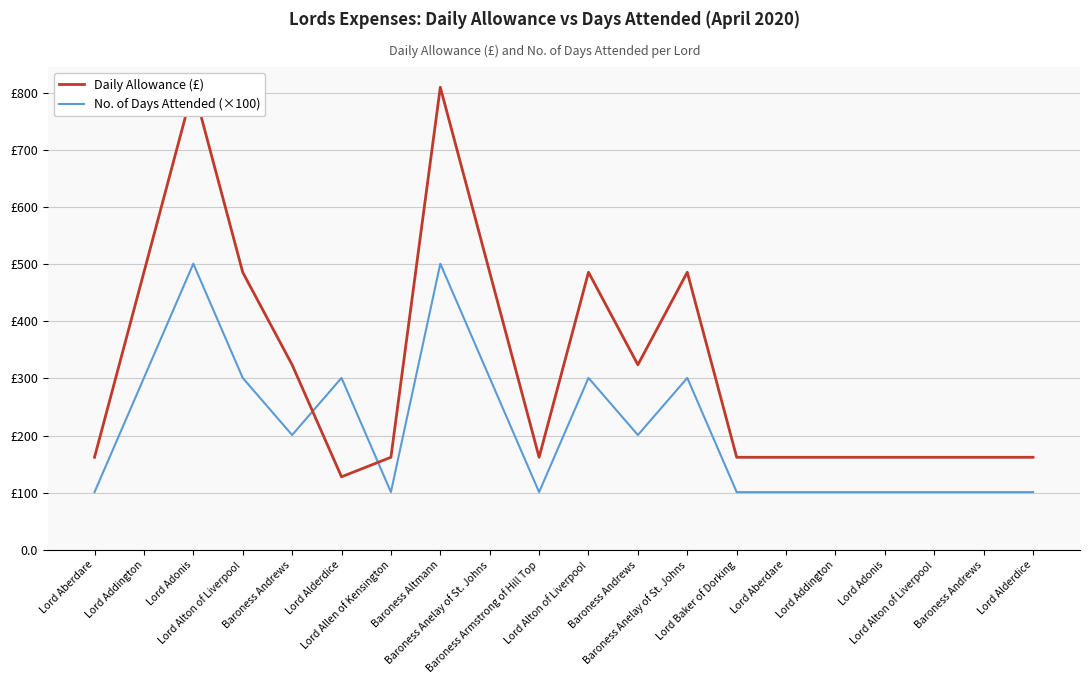

What is the approximate value of No. of Days Attended (×100) at Lord Alton of Liverpool?

301.0